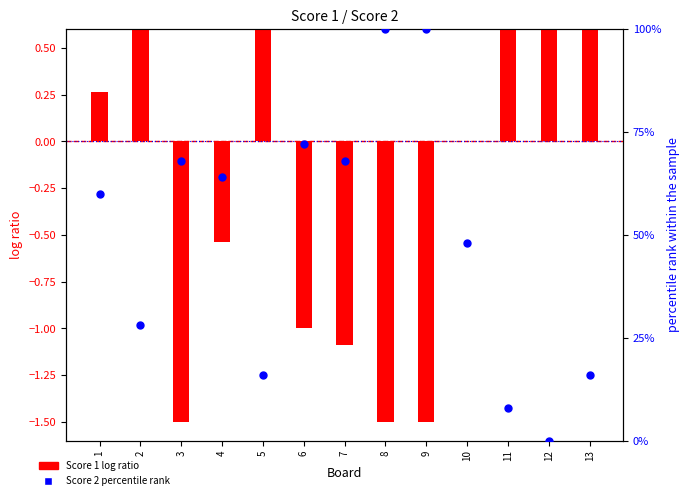

Which series has the largest Y range (max minus min)?

Score 2 percentile rank